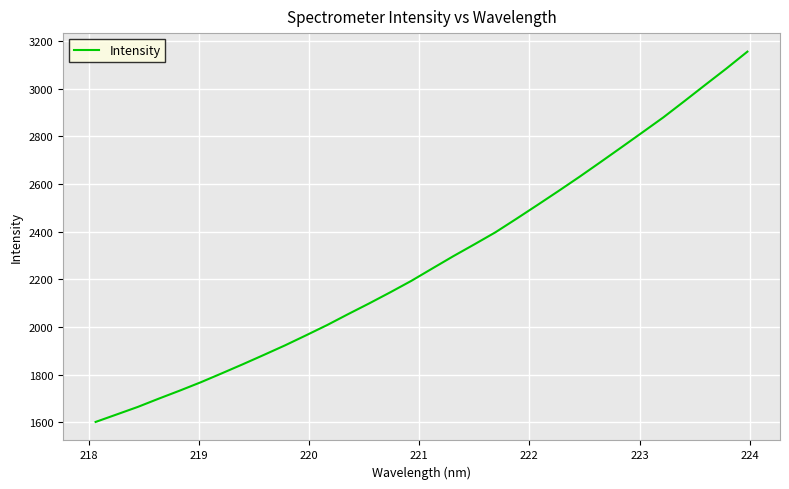

What is the difference between the maximum and minimum values?

1553.1